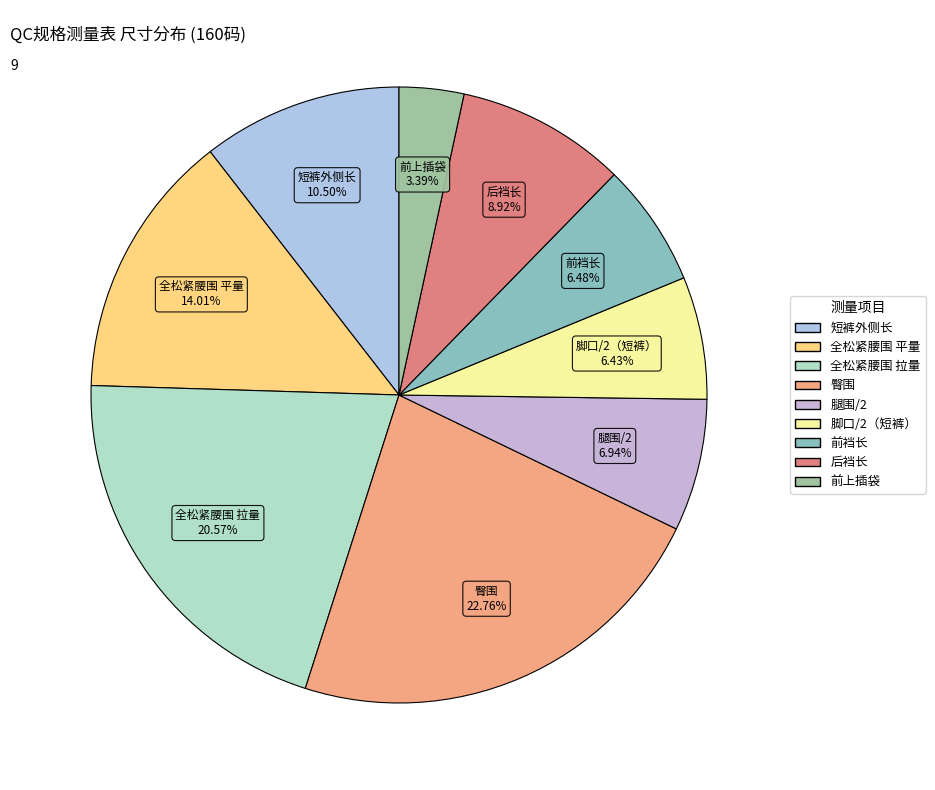

Approximately how many times larger is the value at 短裤外侧长 compared to 后裆长?

1.2